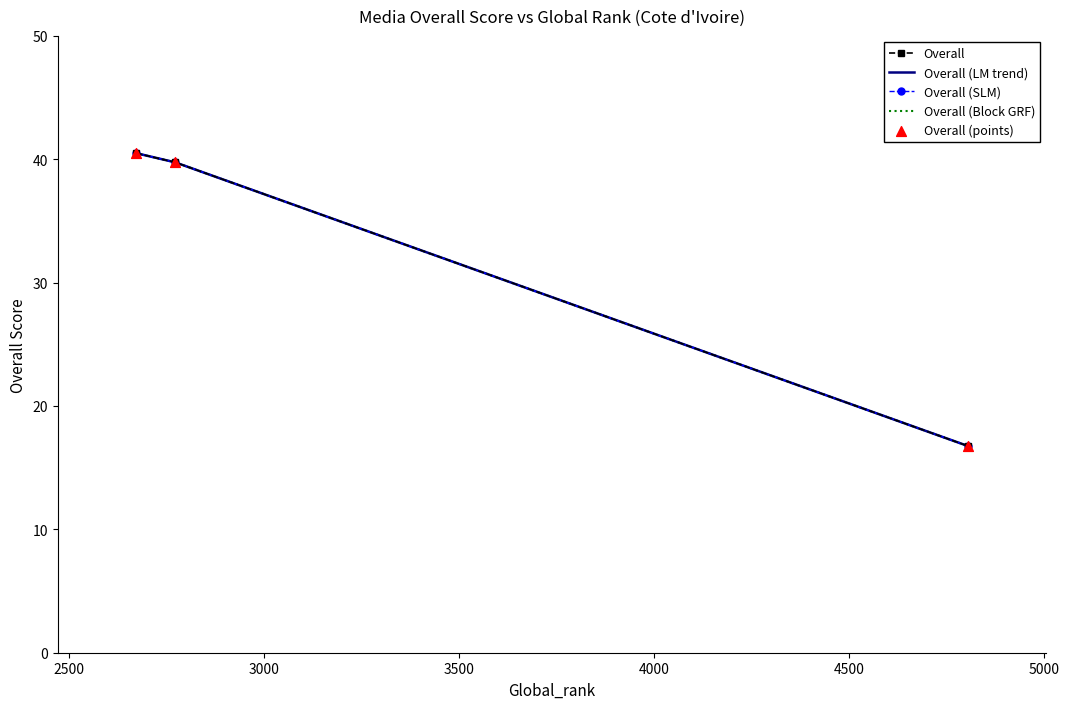

At how many categories does at least one series exceed 19?

2